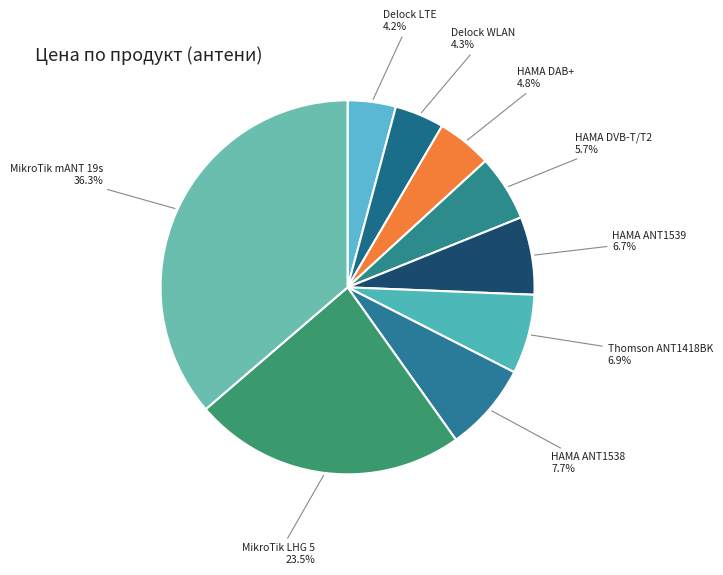

Which slice is the smallest?

Вътрешна антена Delock LTE